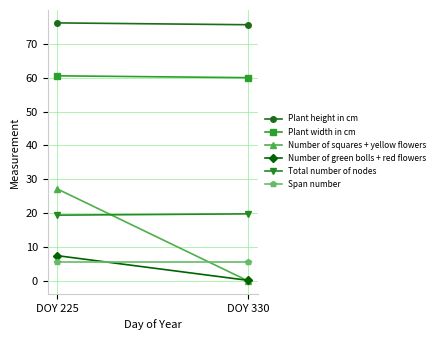

Reading left to right, list all the values displayed in this chart.

Plant height in cm: 76.2	75.6
Plant width in cm: 60.5	60.0
Number of squares + yellow flowers: 27.2	0.0
Number of green bolls + red flowers: 7.5	0.2
Total number of nodes: 19.4	19.8
Span number: 5.5	5.5